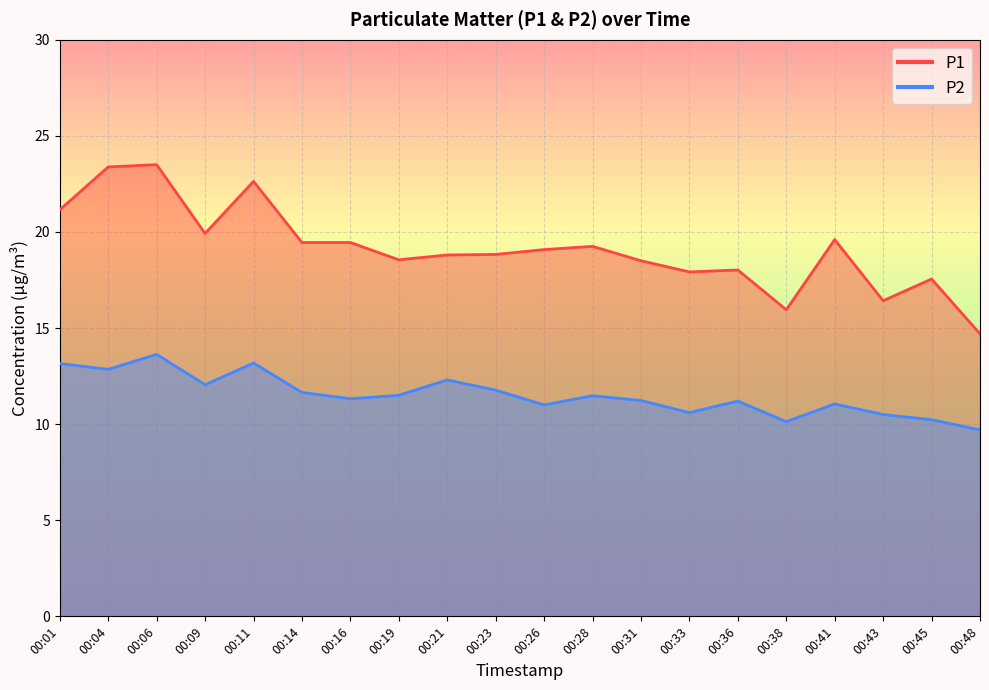

True or false: P1 and P2 cross at least once.

False